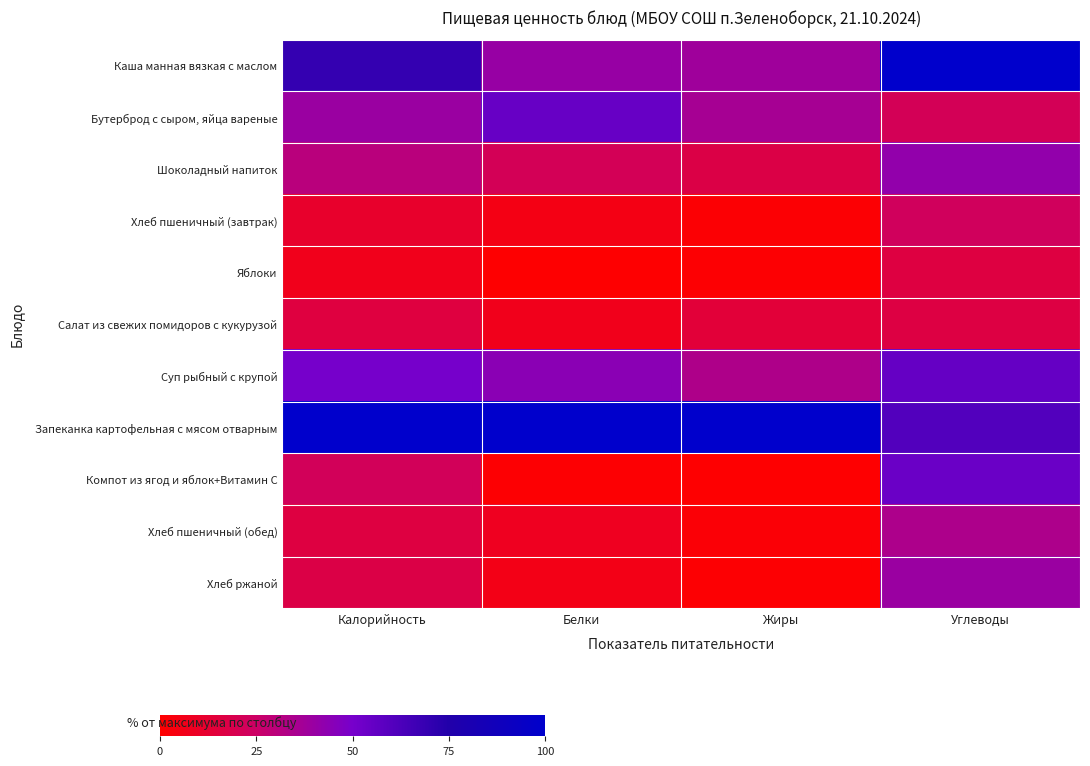

Reading left to right, list all the values displayed in this chart.

Каша манная вязкая с маслом: Калорийность=69.4	Белки=40.3	Жиры=38.1	Углеводы=100.0
Бутерброд с сыром, яйца вареные: Калорийность=39.6	Белки=54.5	Жиры=36.3	Углеводы=21.1
Шоколадный напиток: Калорийность=30.6	Белки=21.5	Жиры=17.2	Углеводы=42.0
Хлеб пшеничный (завтрак): Калорийность=11.0	Белки=5.2	Жиры=1.4	Углеводы=22.8
Яблоки: Калорийность=7.0	Белки=0.5	Жиры=0.9	Углеводы=16.1
Салат из свежих помидоров с кукурузой: Калорийность=16.0	Белки=6.8	Жиры=14.4	Углеводы=16.6
Суп рыбный с крупой: Калорийность=50.0	Белки=44.5	Жиры=34.0	Углеводы=55.2
Запеканка картофельная с мясом отварным: Калорийность=100.0	Белки=100.0	Жиры=100.0	Углеводы=60.8
Компот из ягод и яблок+Витамин С: Калорийность=21.9	Белки=1.0	Жиры=0.5	Углеводы=53.8
Хлеб пшеничный (обед): Калорийность=16.3	Белки=7.9	Жиры=1.9	Углеводы=34.4
Хлеб ржаной: Калорийность=17.4	Белки=5.8	Жиры=0.9	Углеводы=39.7